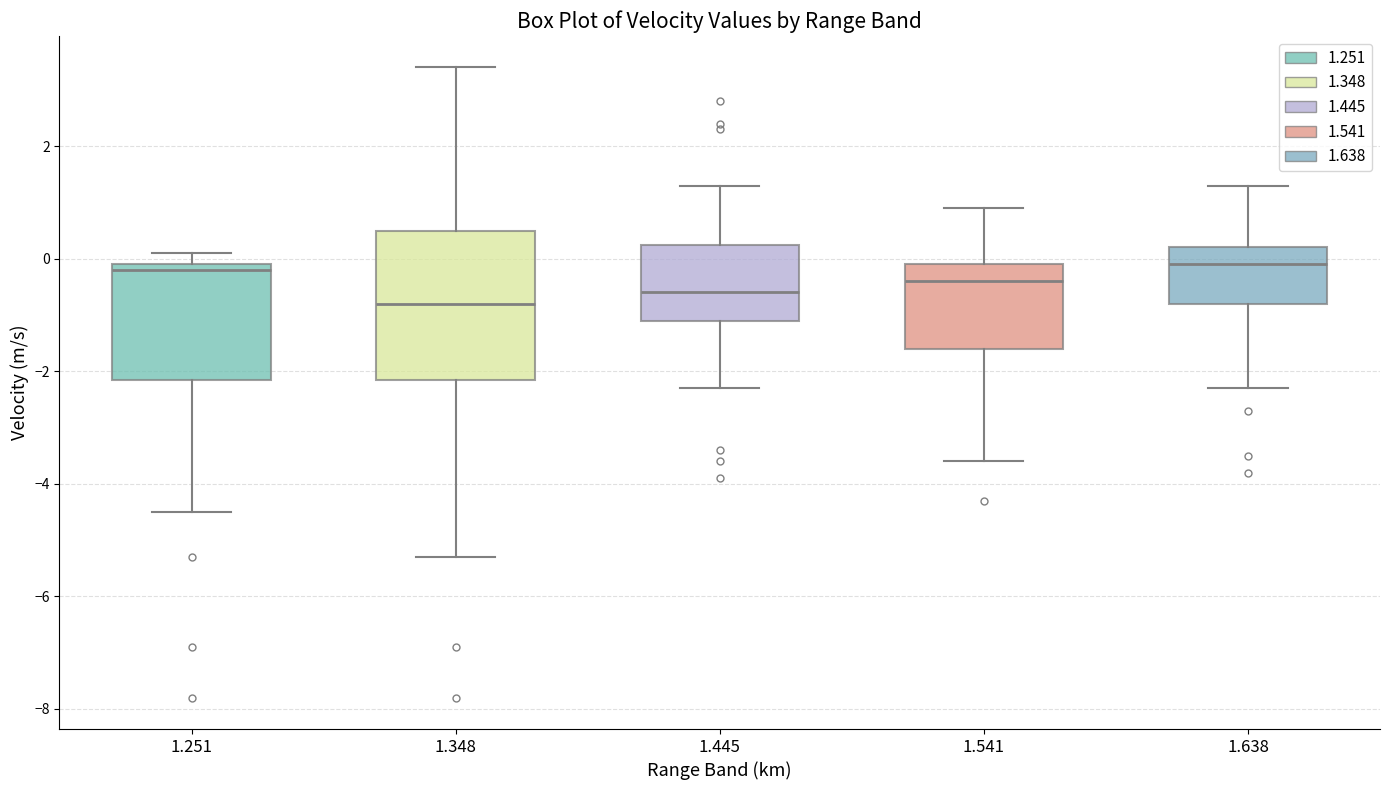

Reading left to right, read every box against the y-axis: the position of its median line, the range the box covers, and the ends of its whiskers. The values are not printed on the chart, so give them approximately, as read against the axis.

1.251: median -0.2, box -2.2 to 0.0, whiskers -4.4 to 0.2
1.348: median -0.8, box -2.2 to 0.6, whiskers -5.2 to 3.4
1.445: median -0.6, box -1.0 to 0.2, whiskers -2.2 to 1.4
1.541: median -0.4, box -1.6 to 0.0, whiskers -3.6 to 1.0
1.638: median 0.0, box -0.8 to 0.2, whiskers -2.2 to 1.4